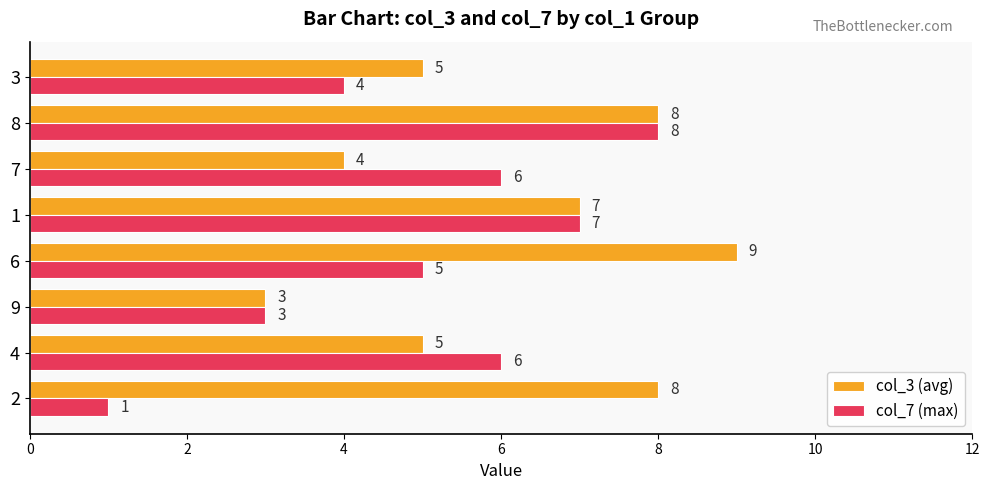

List the series in order of their overall mean, highest first.

col_3 (avg), col_7 (max)